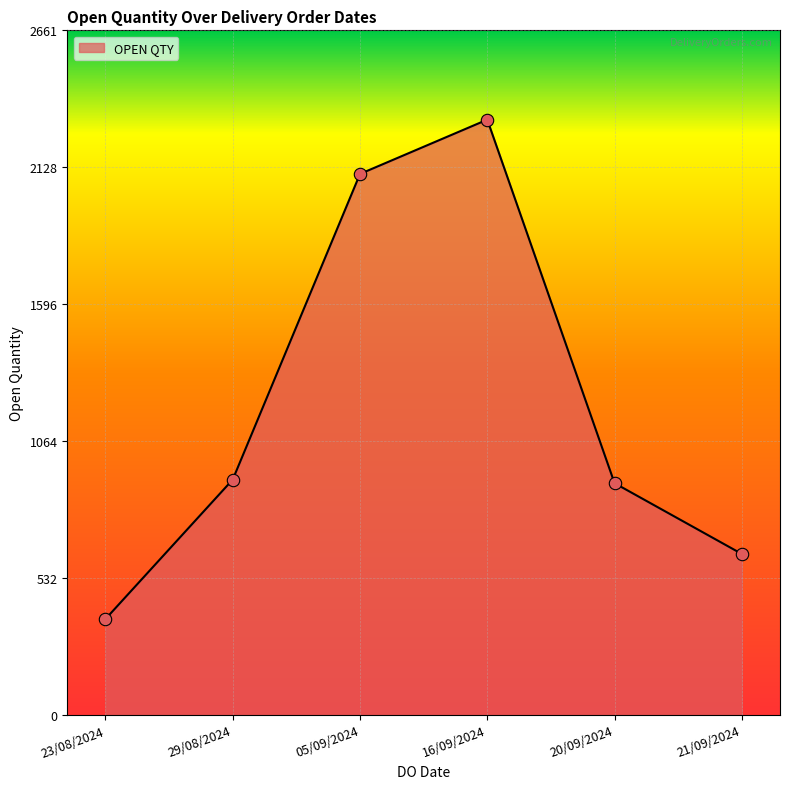

What is the ratio of the value at 20/09/2024 to the value at 16/09/2024?

0.4